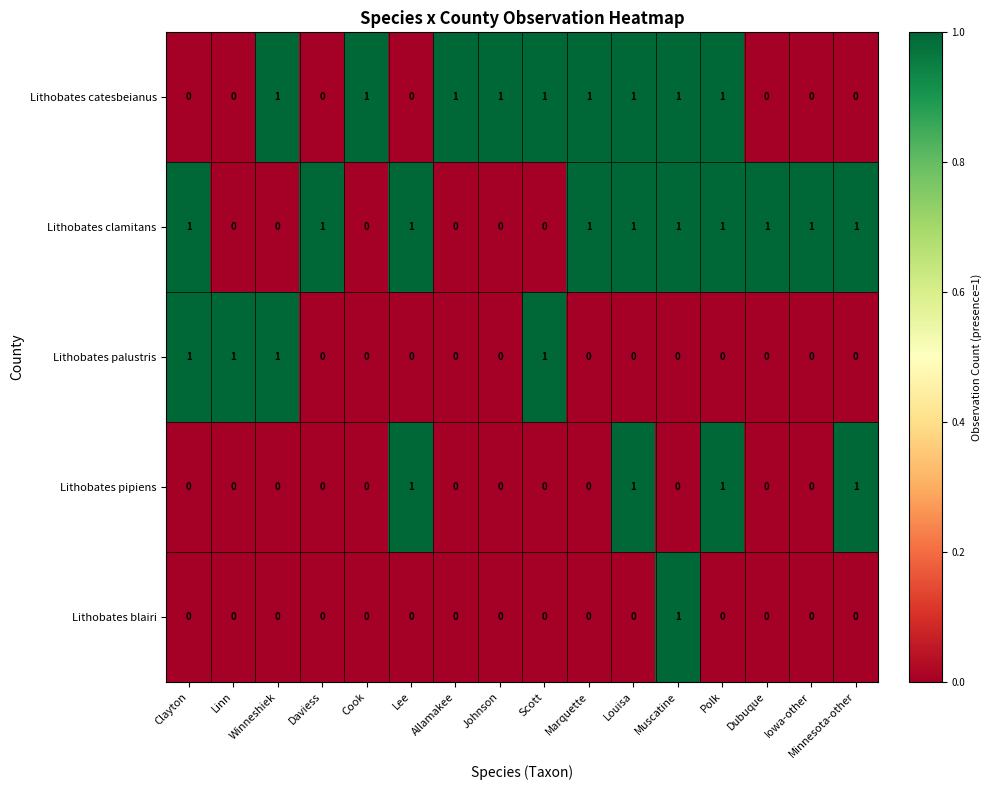

Which series changed the most between Lee and Polk?

Lithobates catesbeianus